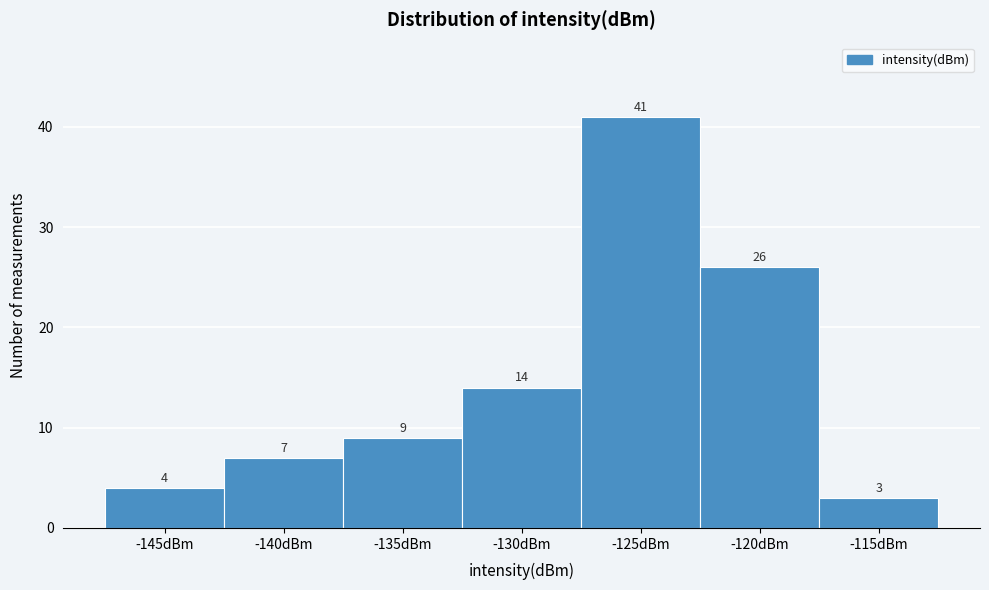

Reading left to right, what are all the values shown in this chart?

4	7	9	14	41	26	3